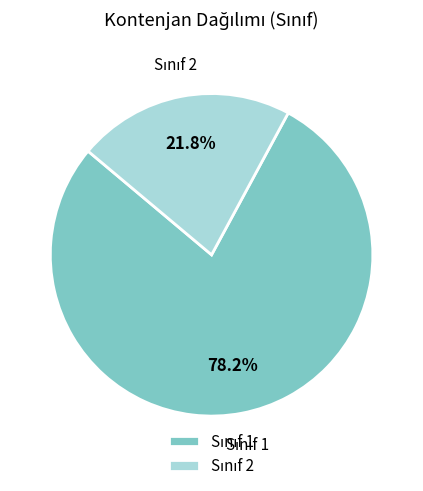

Is there a majority slice in this chart?

Yes